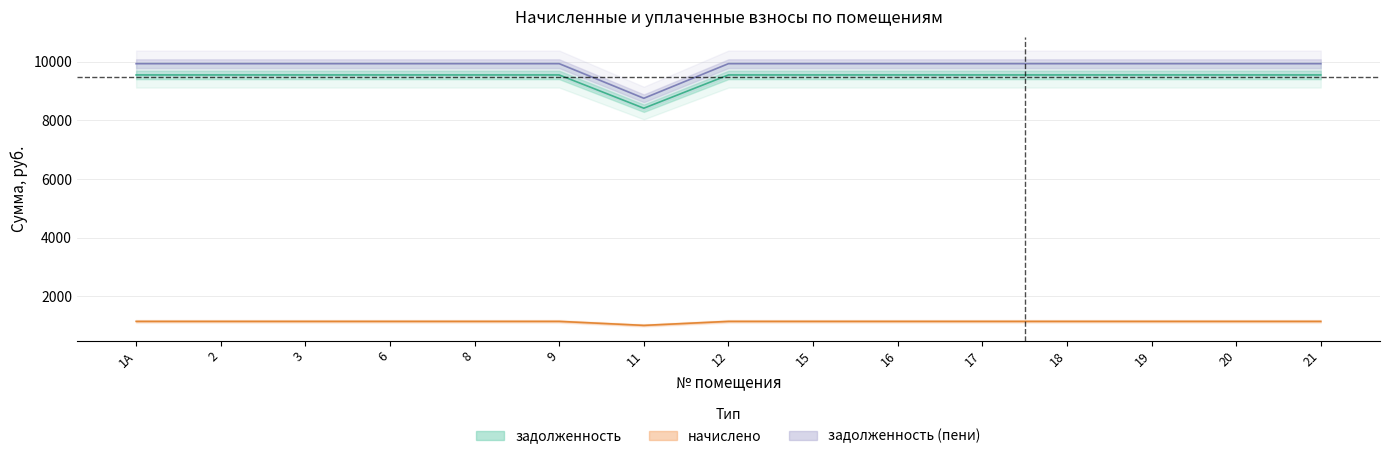

True or false: задолженность and начислено cross at least once.

False